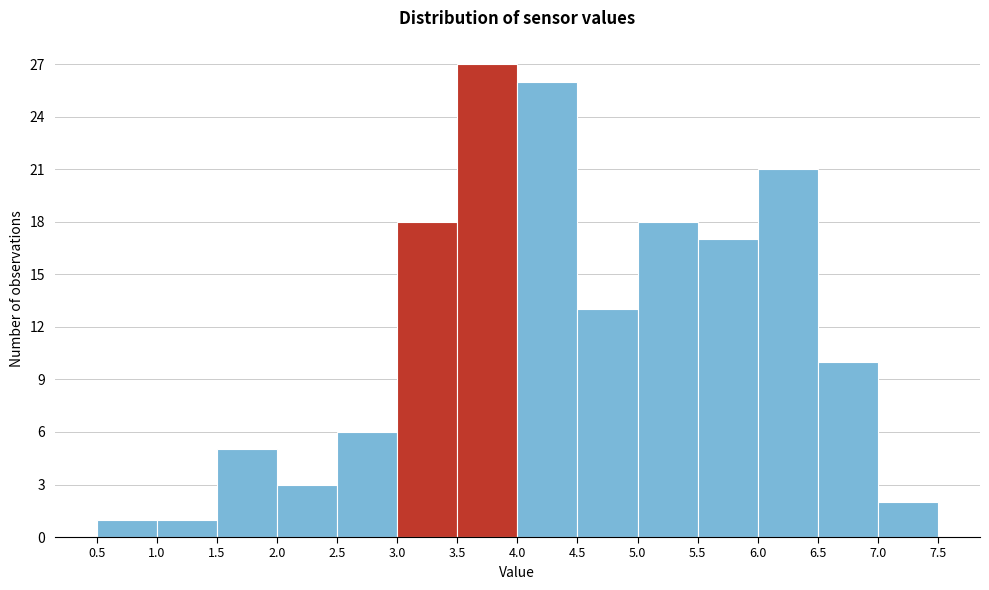

Reading left to right, transcribe this chart: for each bar, give the range it covers on the x-axis and its height. The values are not printed on the chart, so give them approximately, as read against the axis.

0.5 to 1.0: 1
1.0 to 1.5: 1
1.5 to 2.0: 5
2.0 to 2.5: 3
2.5 to 3.0: 6
3.0 to 3.5: 18
3.5 to 4.0: 27
4.0 to 4.5: 26
4.5 to 5.0: 13
5.0 to 5.5: 18
5.5 to 6.0: 17
6.0 to 6.5: 21
6.5 to 7.0: 10
7.0 to 7.5: 2